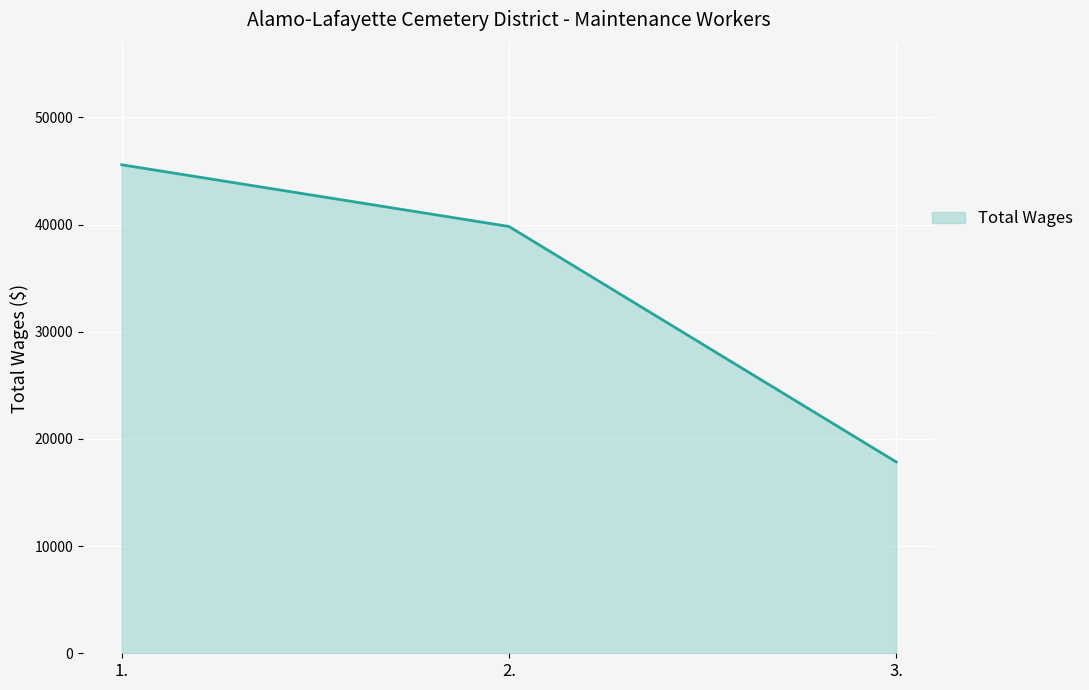

What is the sum of all values?

103246